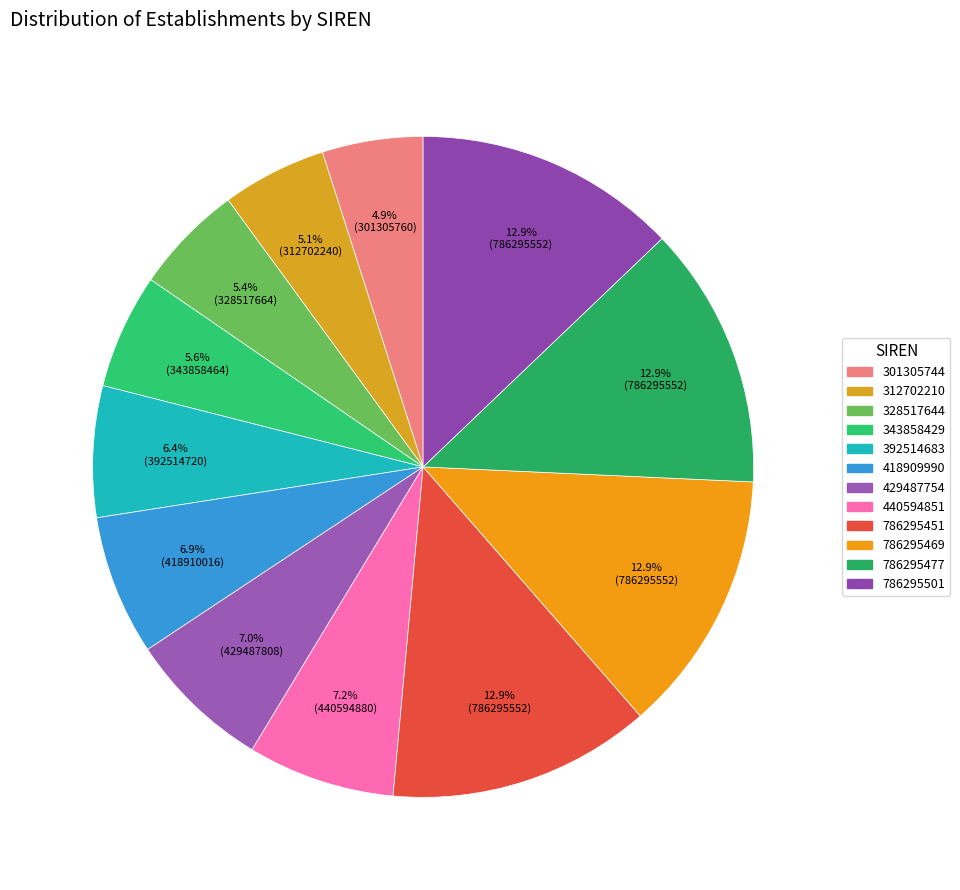

How many slices are in this pie chart?

12